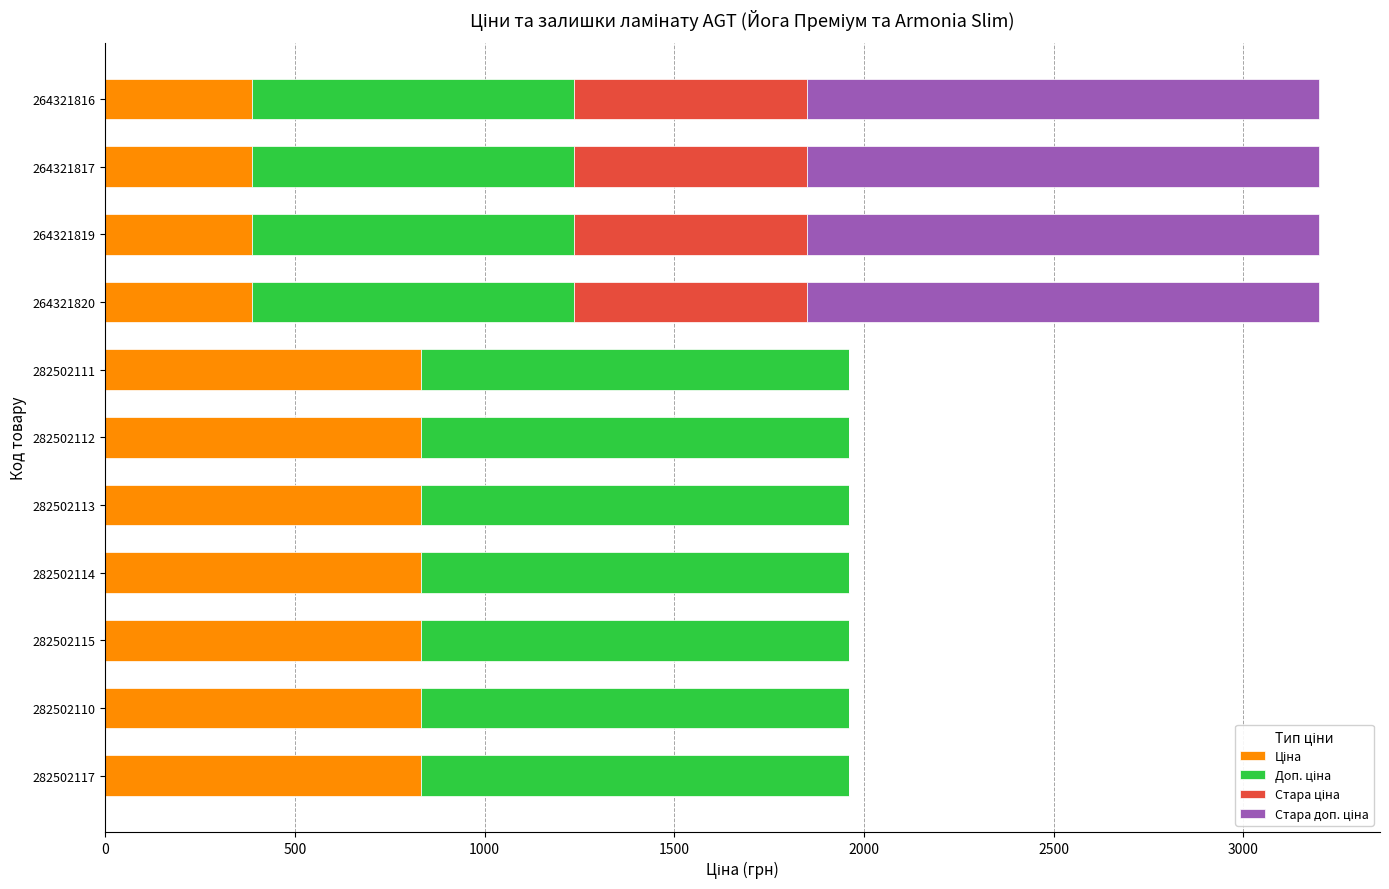

Count the number of categories in the chart.

11